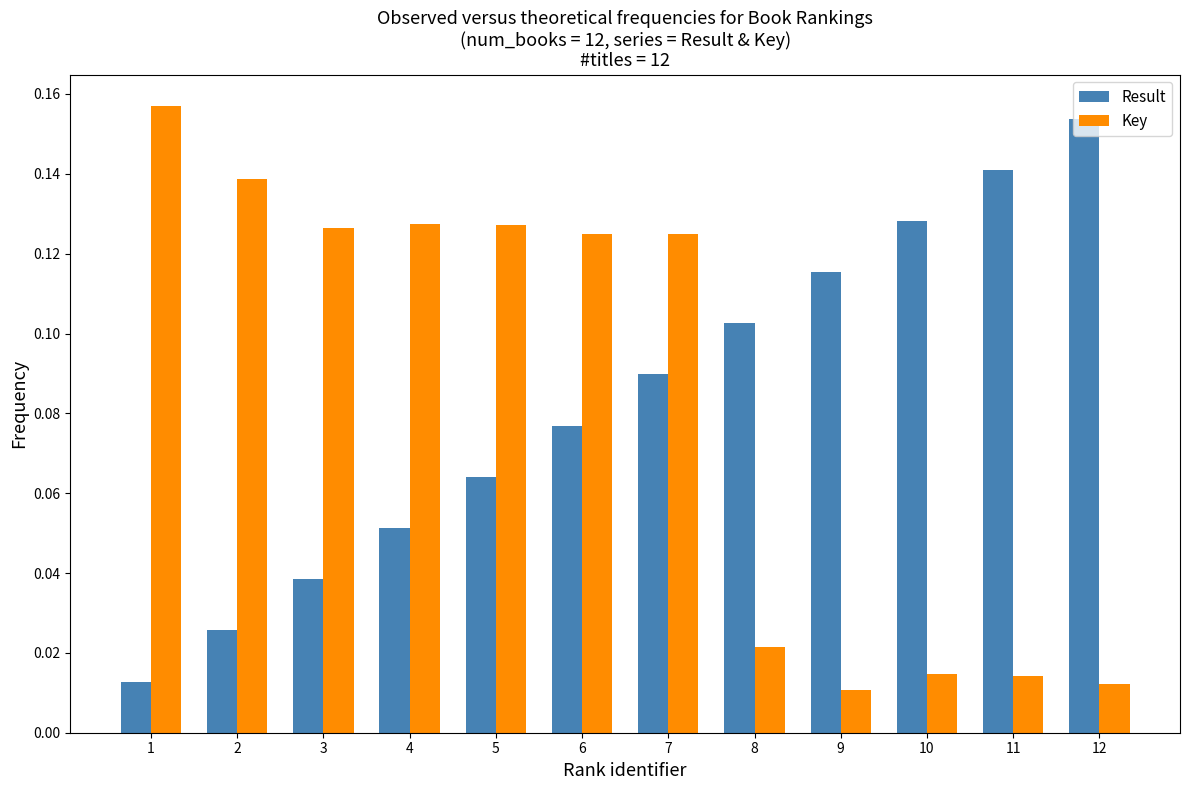

How many bars are there in each group?

2